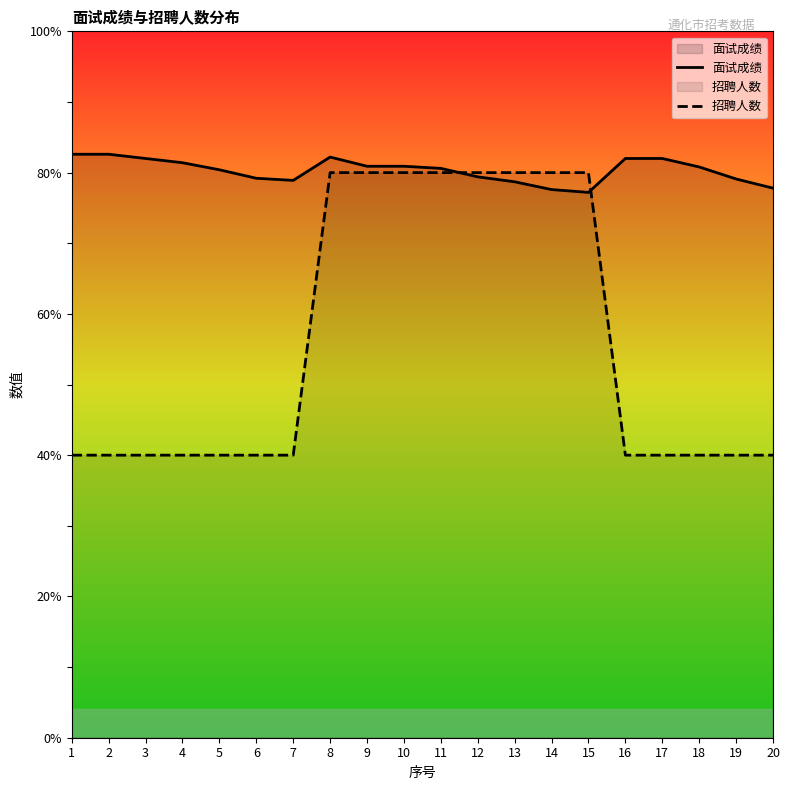

Between 12 and 15, which series saw the biggest shift?

面试成绩